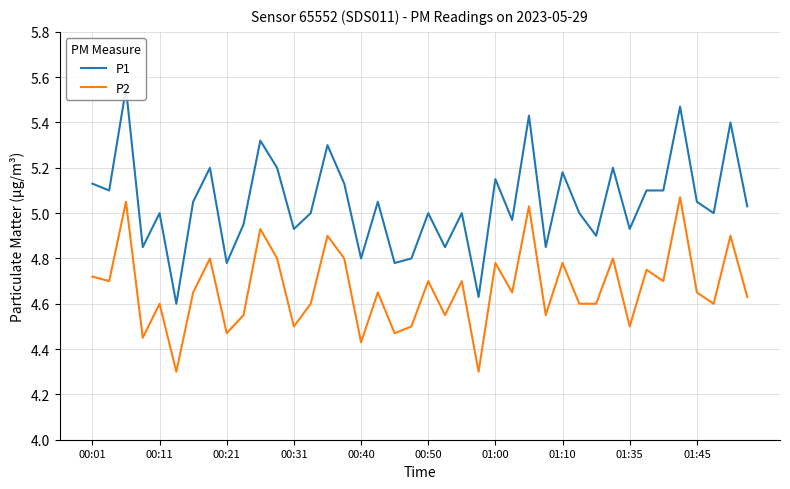

True or false: P2 and P1 cross at least once.

False